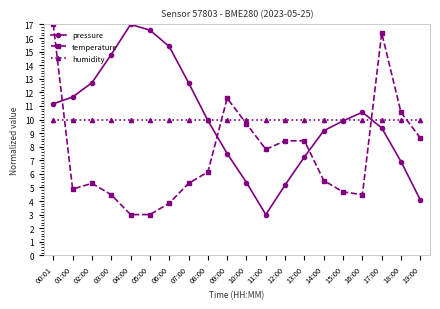

Does the chart display data point markers on the line(s)?

Yes